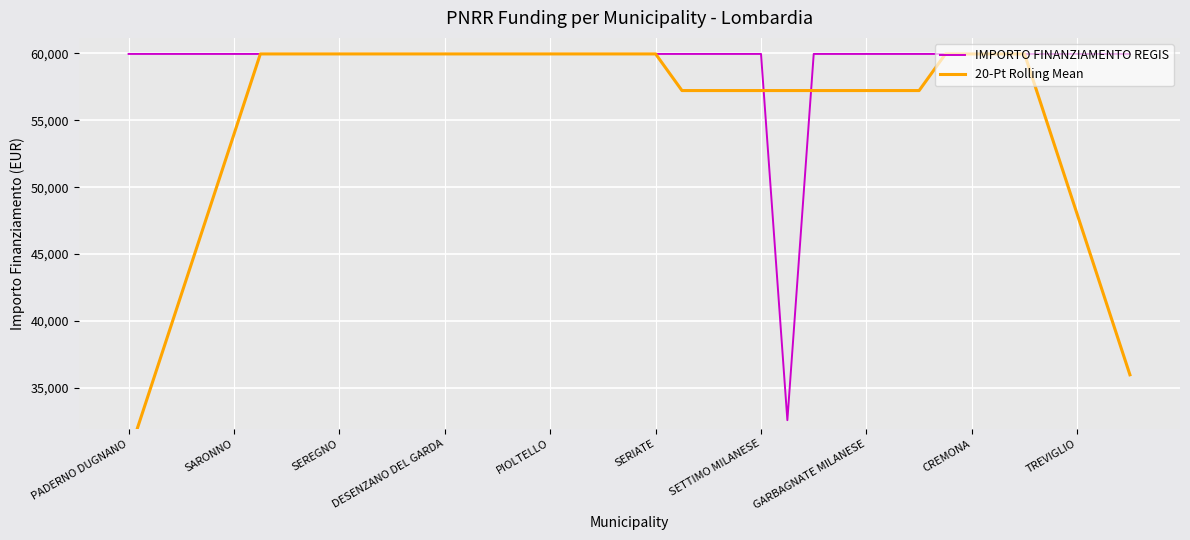

At how many categories does at least one series exceed 32485?

39